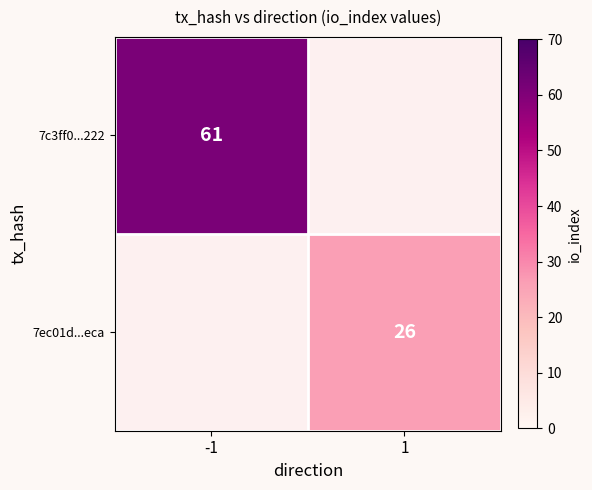

How many categories are shown in the chart?

2